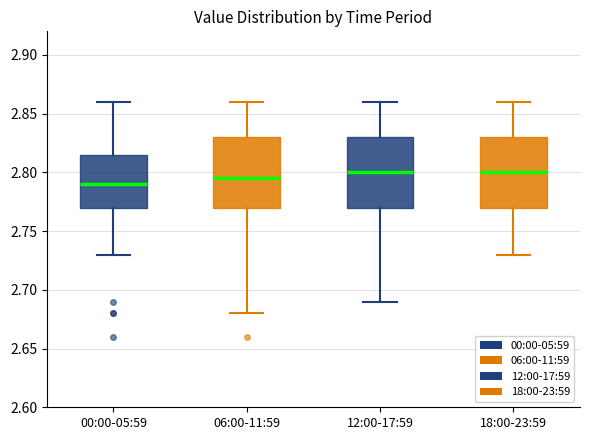

Where is the lower edge of the box for 00:00-05:59 on the y-axis? The values are not printed on the chart, so give them approximately, as read against the axis.

2.770